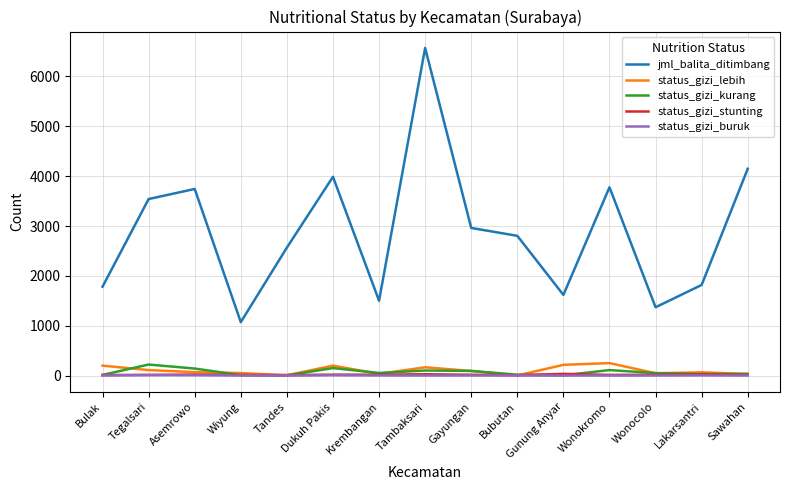

What is the minimum value for jml_balita_ditimbang?

1071